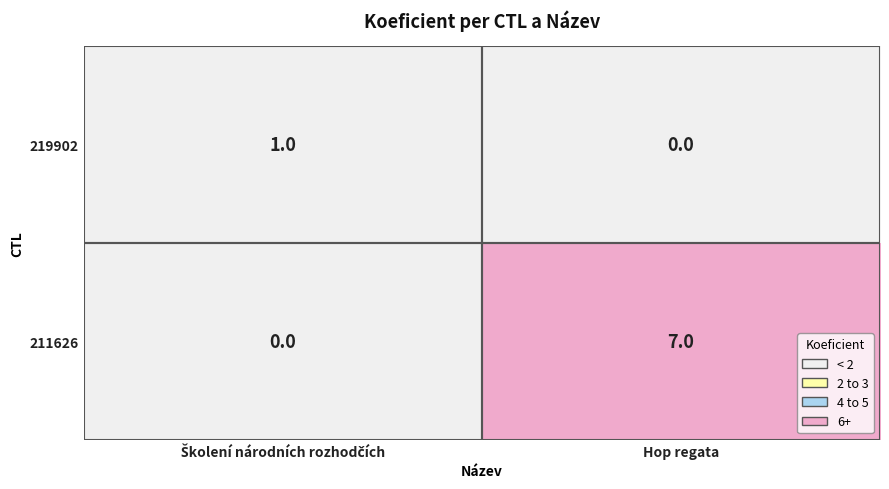

Where is 219902 nearest to the value 0?

Hop regata